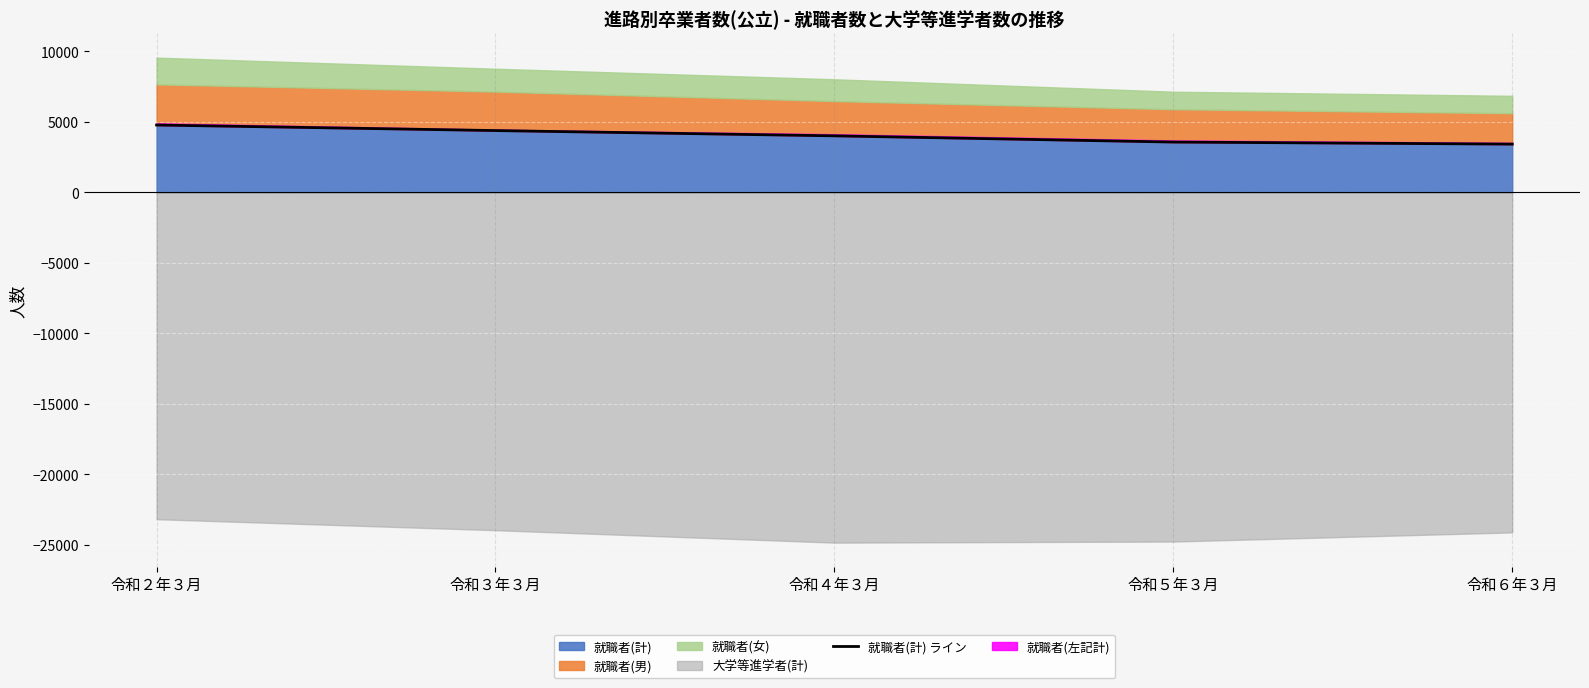

What is the change in value from 令和３年３月 to 令和５年３月?

-815